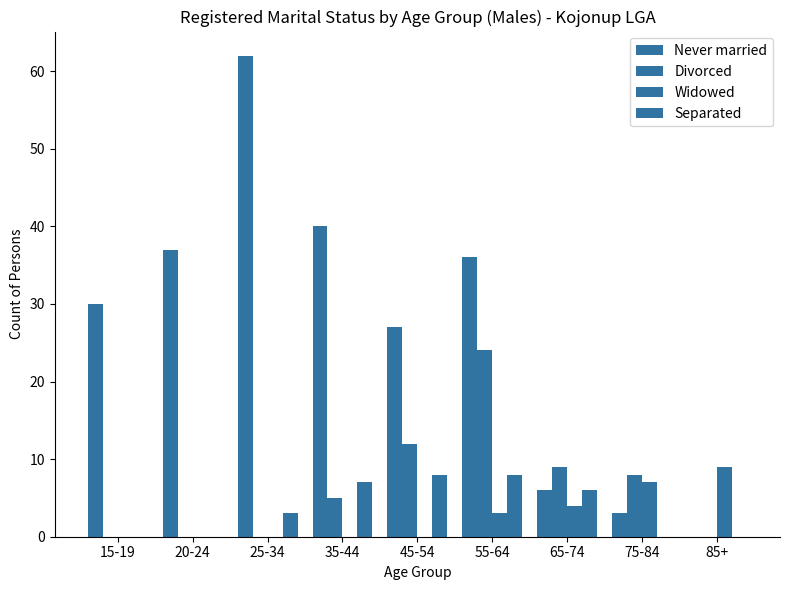

Is it true that Divorced equals 10 at 25-34?

False